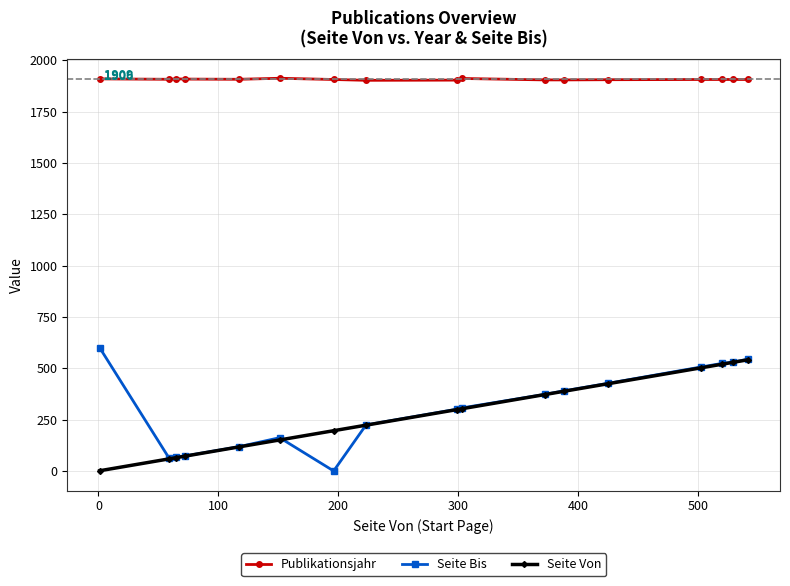

How many lines are shown in the chart?

3